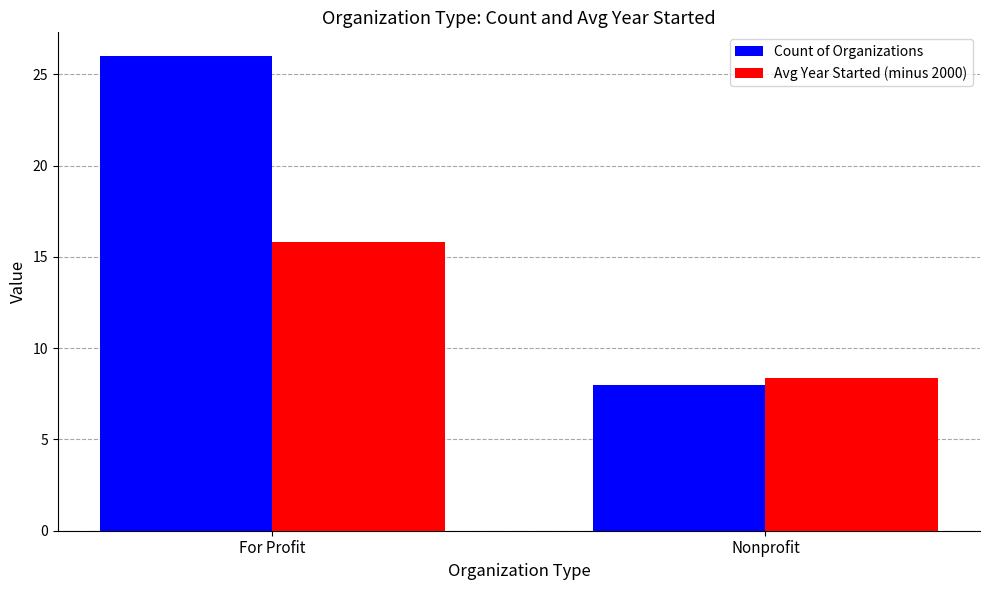

At For Profit, list the series in order from smallest to largest.

Avg Year Started (minus 2000), Count of Organizations